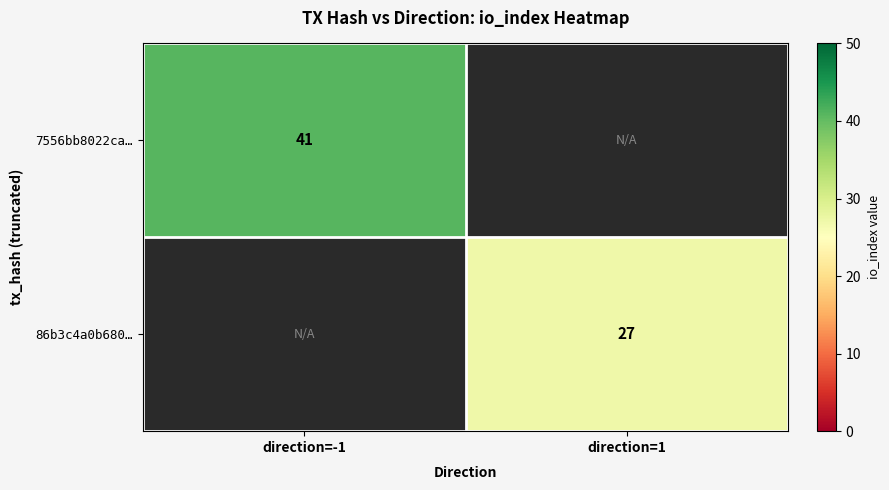

Is the value of 7556bb8022ca… at direction=1 greater than the value of 86b3c4a0b680… at direction=1?

No